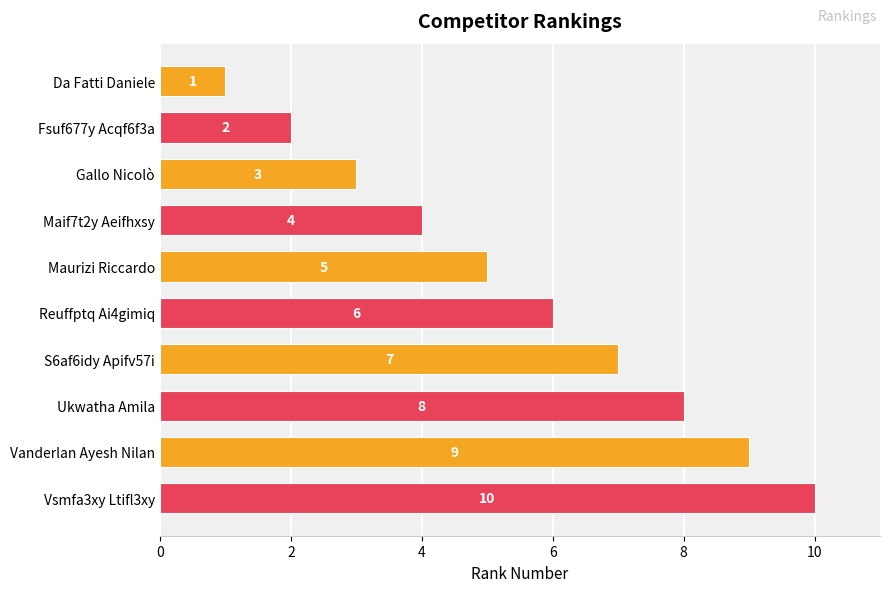

Count the values in the range 3 to 8.

6